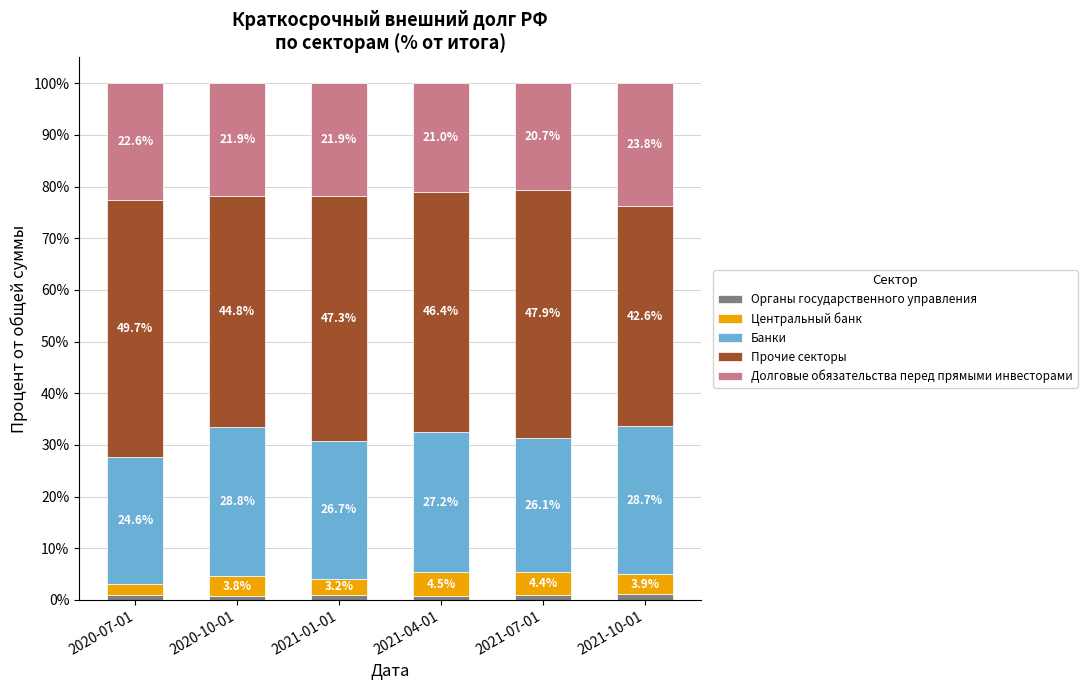

How many categories are shown in the chart?

6